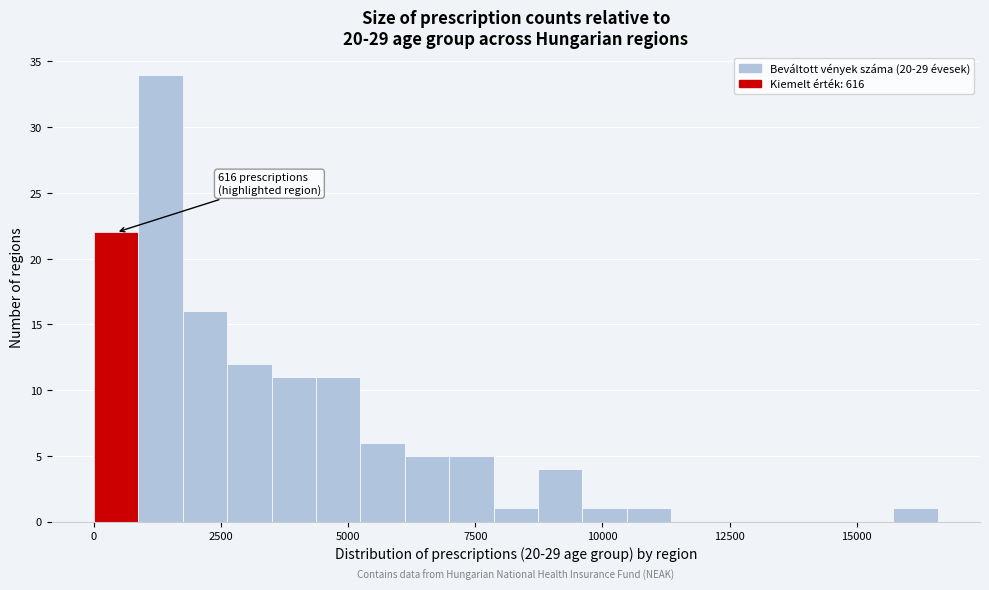

Around what value on the x-axis is the tallest bar? Give the approximate position of its centre, as read against the axis.

1500